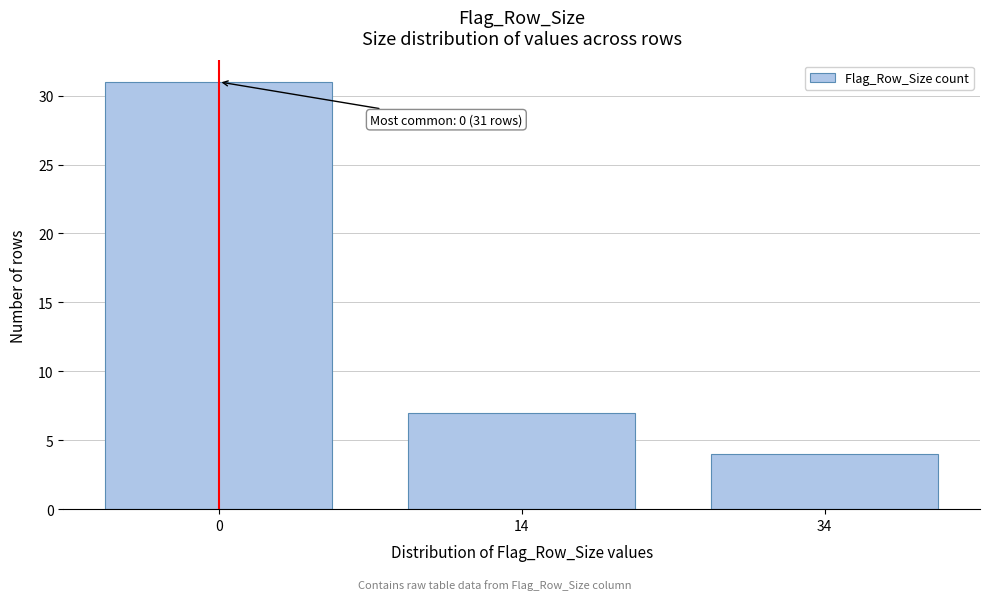

Reading left to right, extract all data points from this chart.

31	7	4